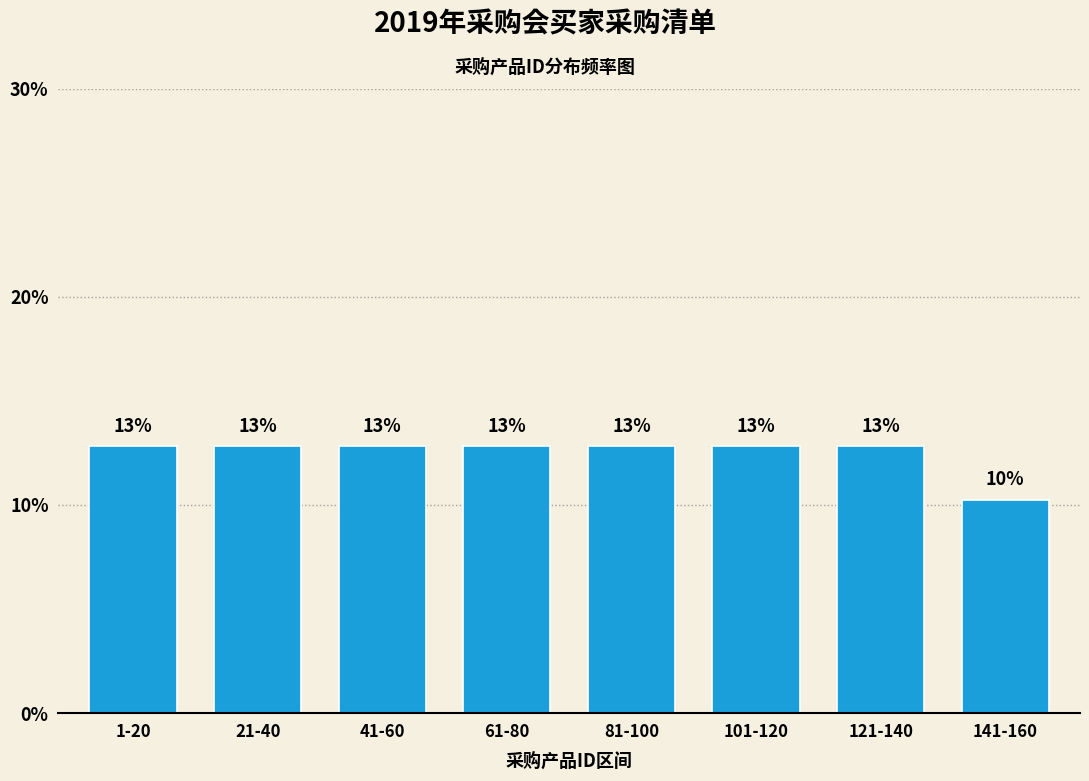

How many bars are there in total?

8